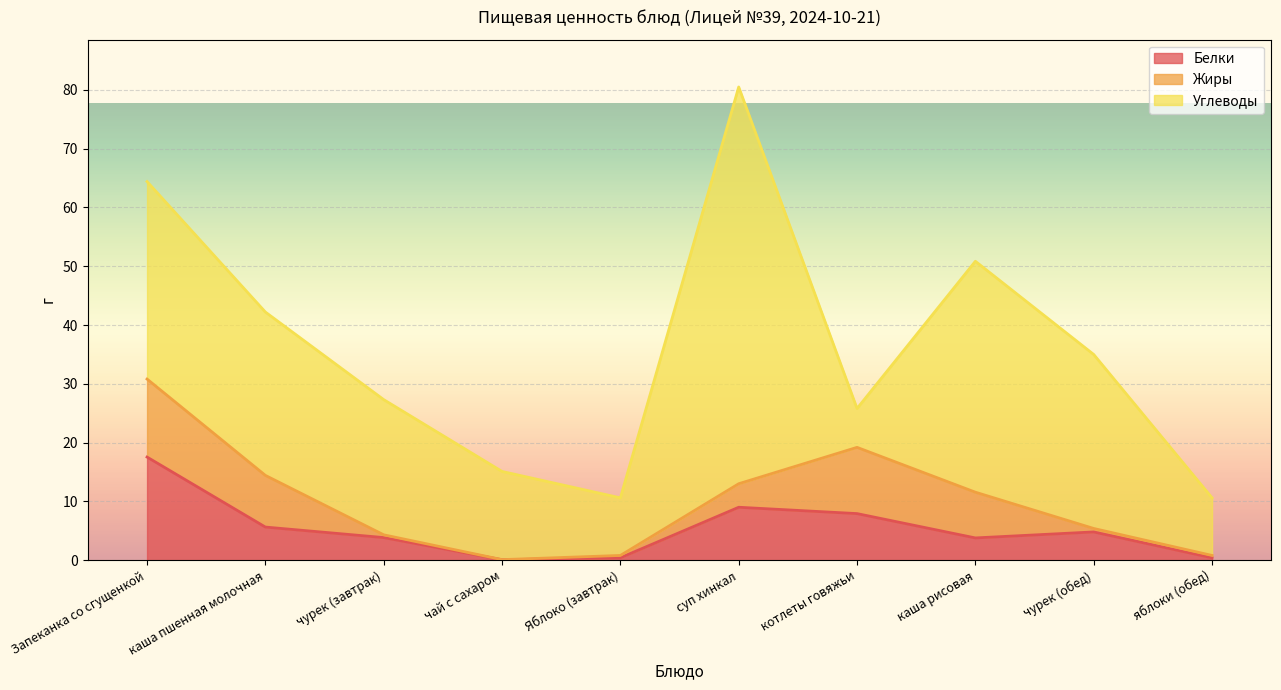

Is it true that Углеводы equals 9.8 at Яблоко (завтрак)?

True